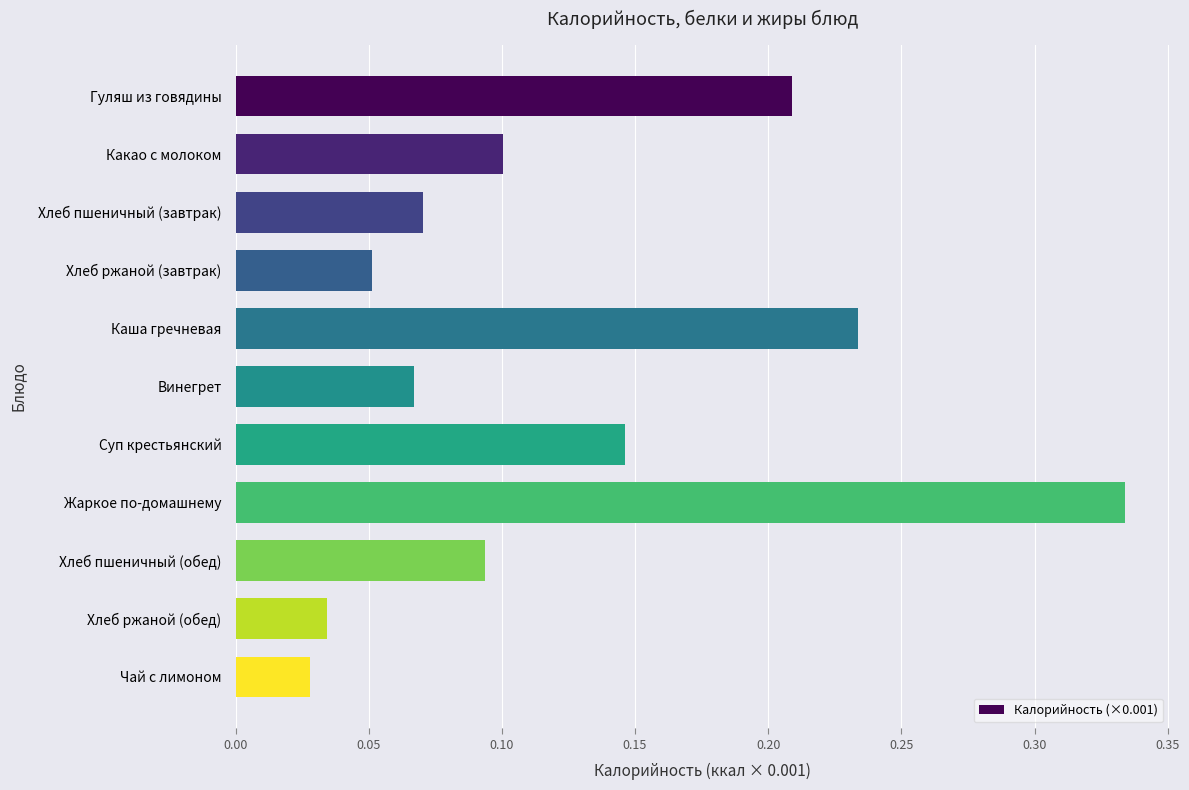

What is the sum of all values?

1.4